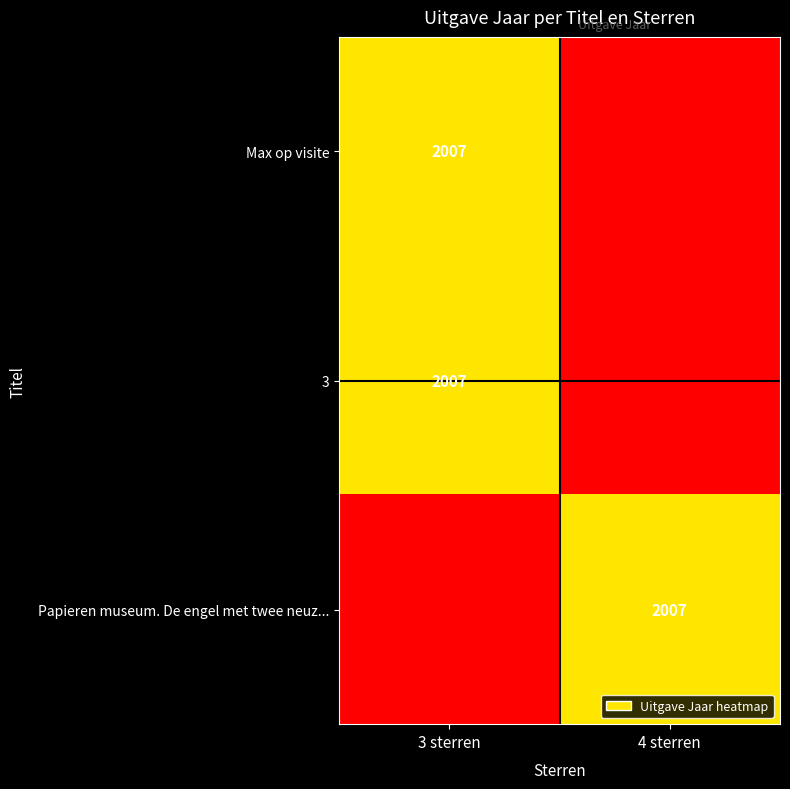

Between 4 sterren and 3 sterren, which is larger?

3 sterren